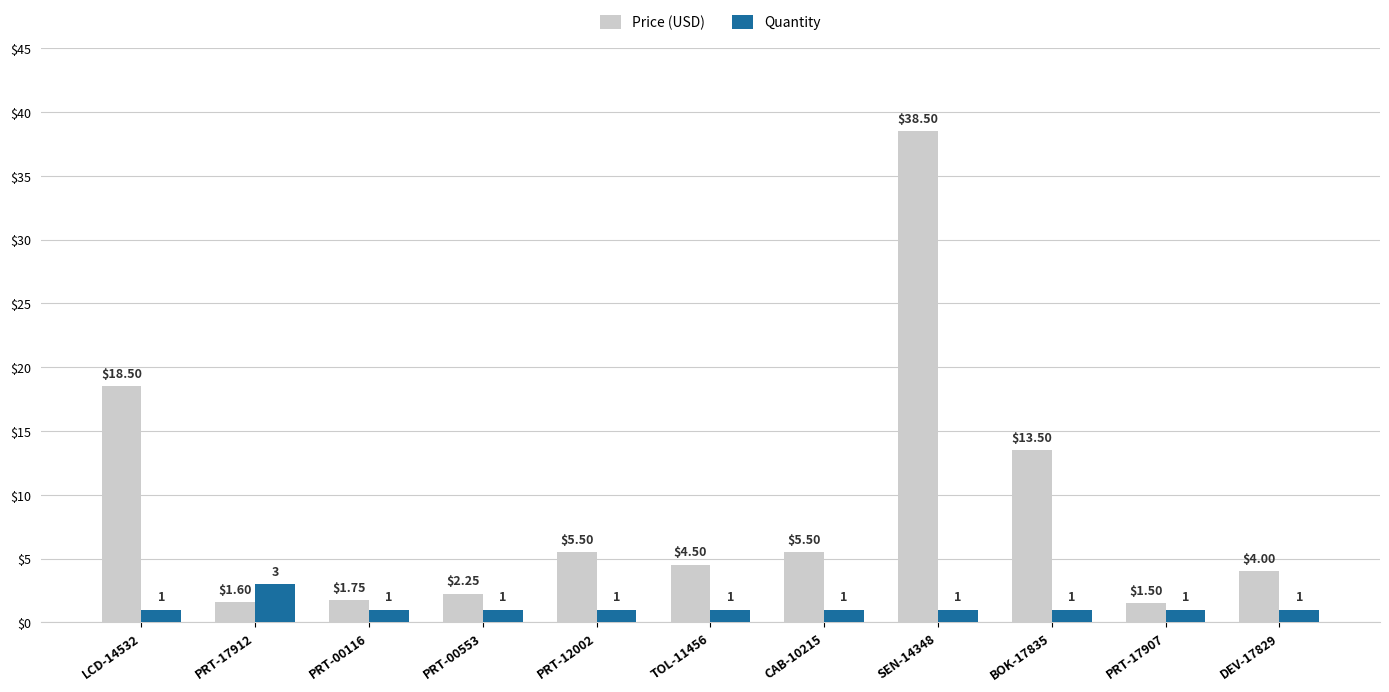

Between LCD-14532 and TOL-11456, which series saw the biggest shift?

Price (USD)